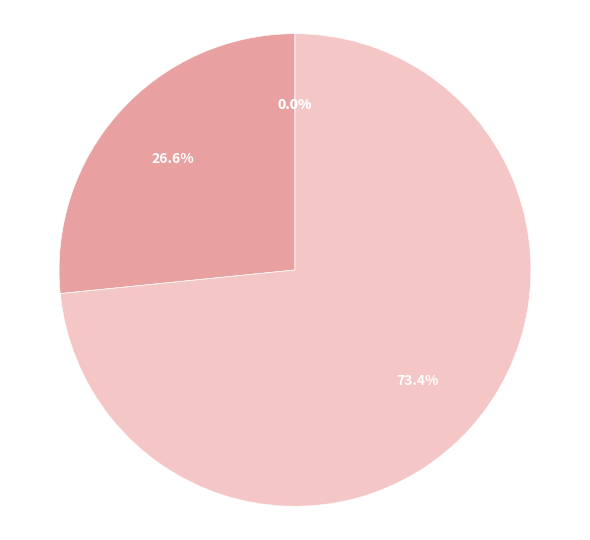

Is there a majority slice in this chart?

Yes